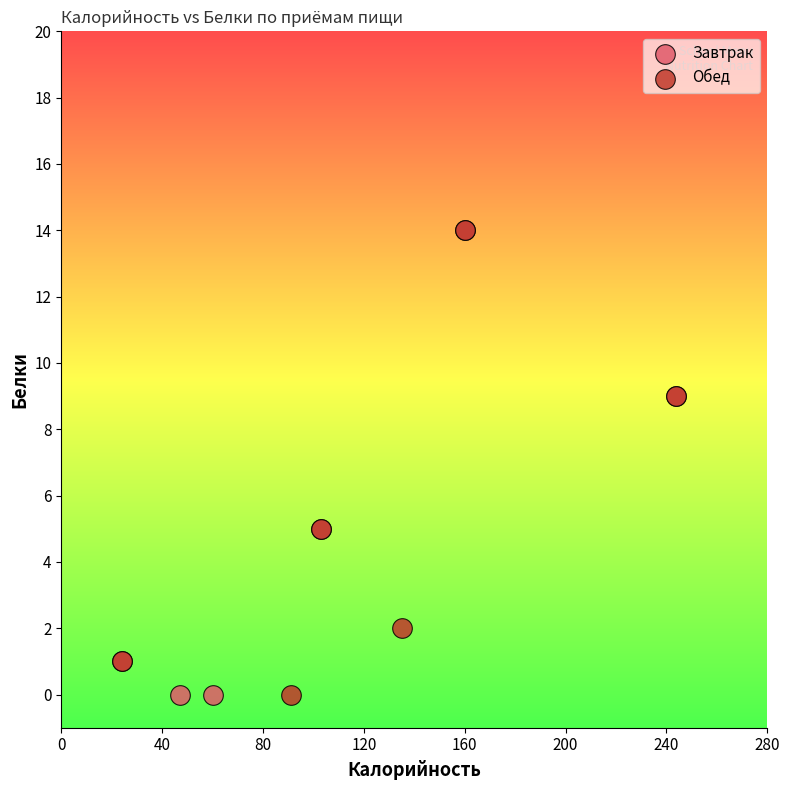

What are all the series names shown in the legend?

Завтрак, Обед